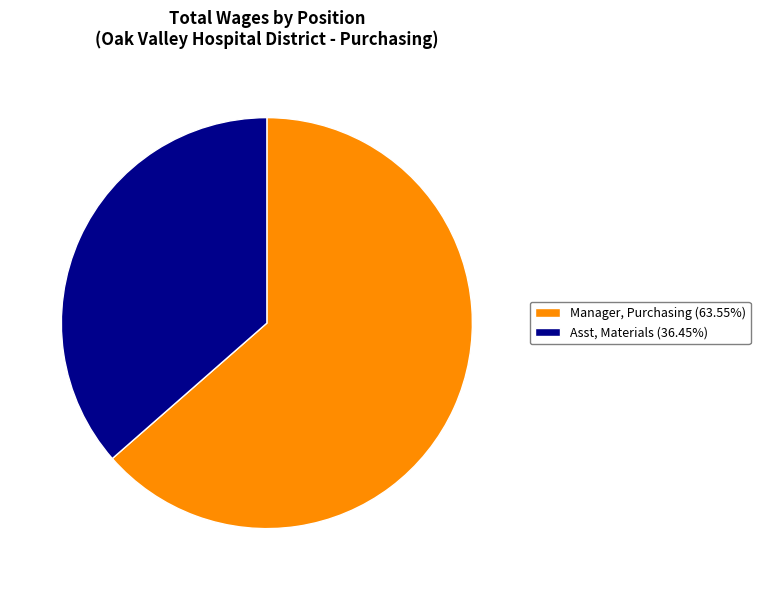

Does any single category account for the majority?

Yes